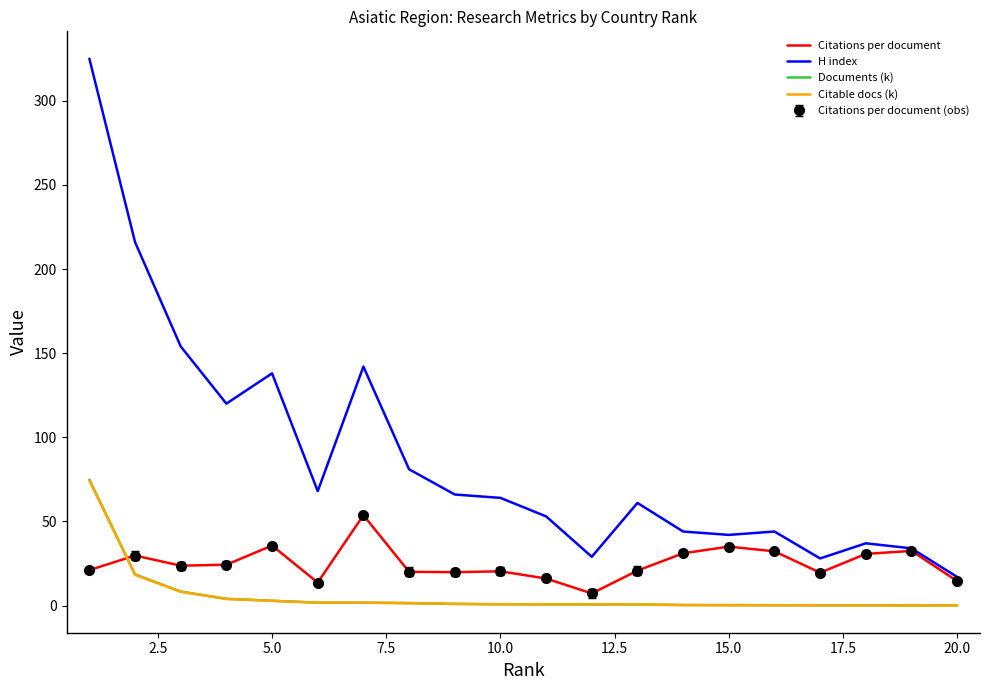

Which series has the largest range (max minus min)?

H index